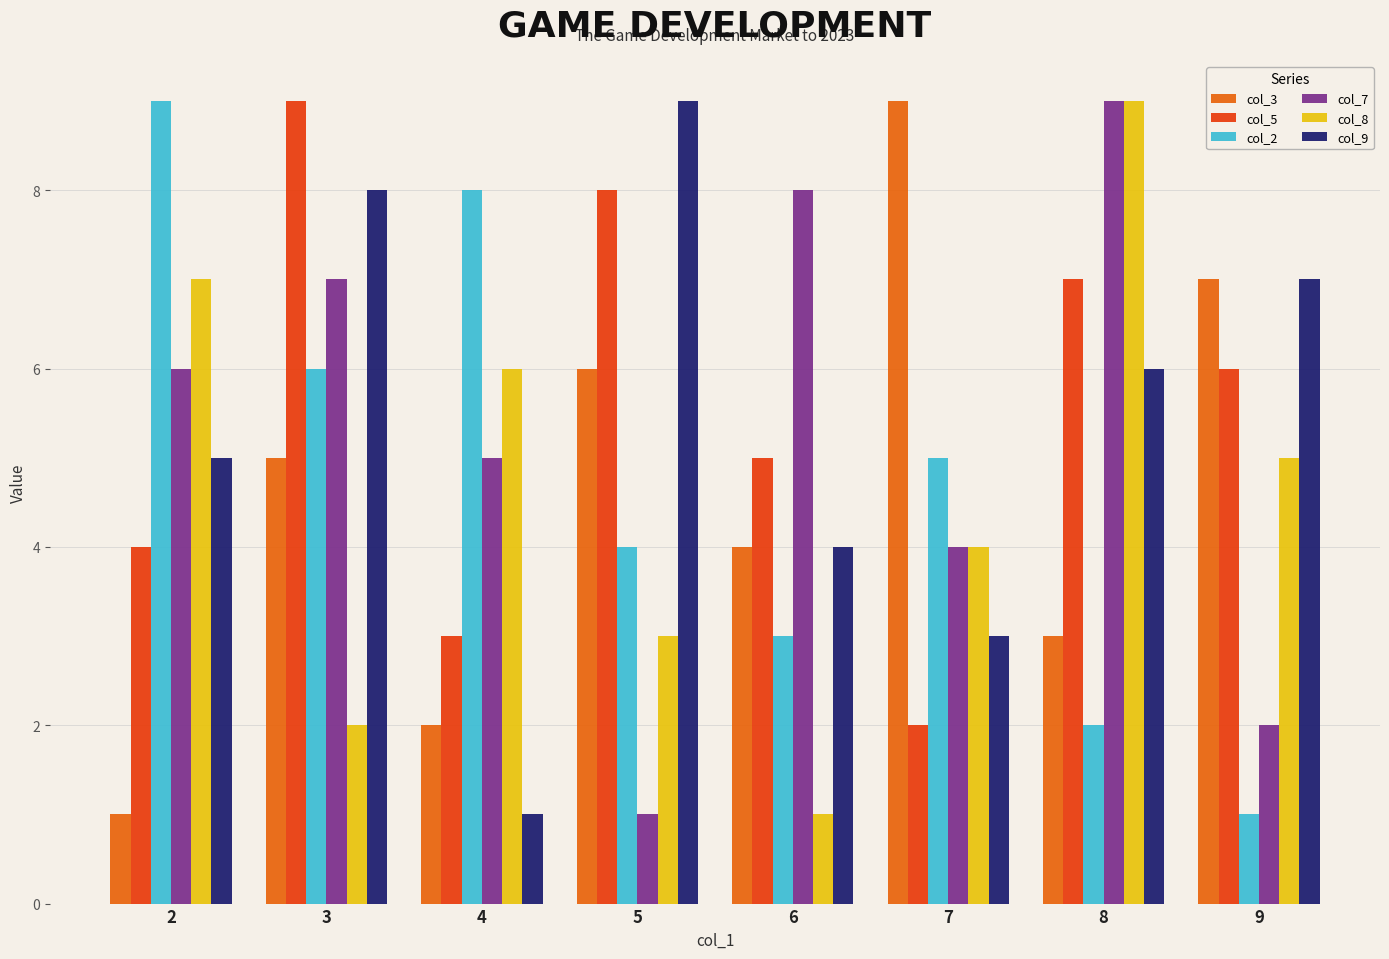

Reading left to right, what are all the values shown in this chart?

col_3: 1	5	2	6	4	9	3	7
col_5: 4	9	3	8	5	2	7	6
col_2: 9	6	8	4	3	5	2	1
col_7: 6	7	5	1	8	4	9	2
col_8: 7	2	6	3	1	4	9	5
col_9: 5	8	1	9	4	3	6	7